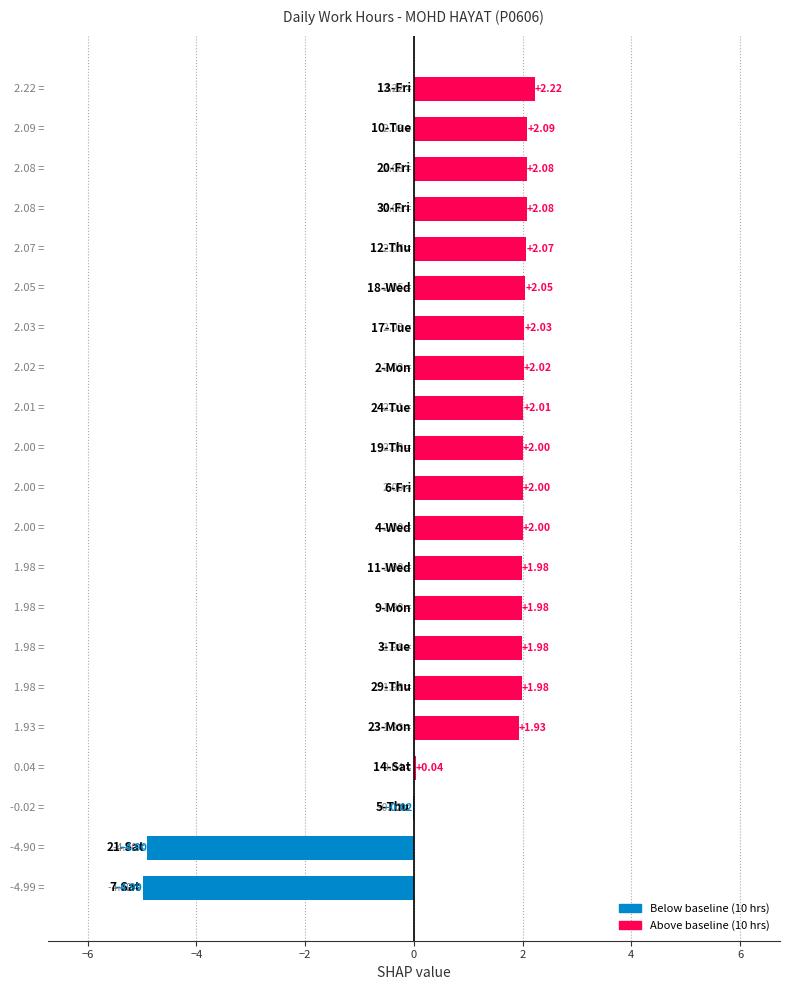

What is the sum of all values?

24.6